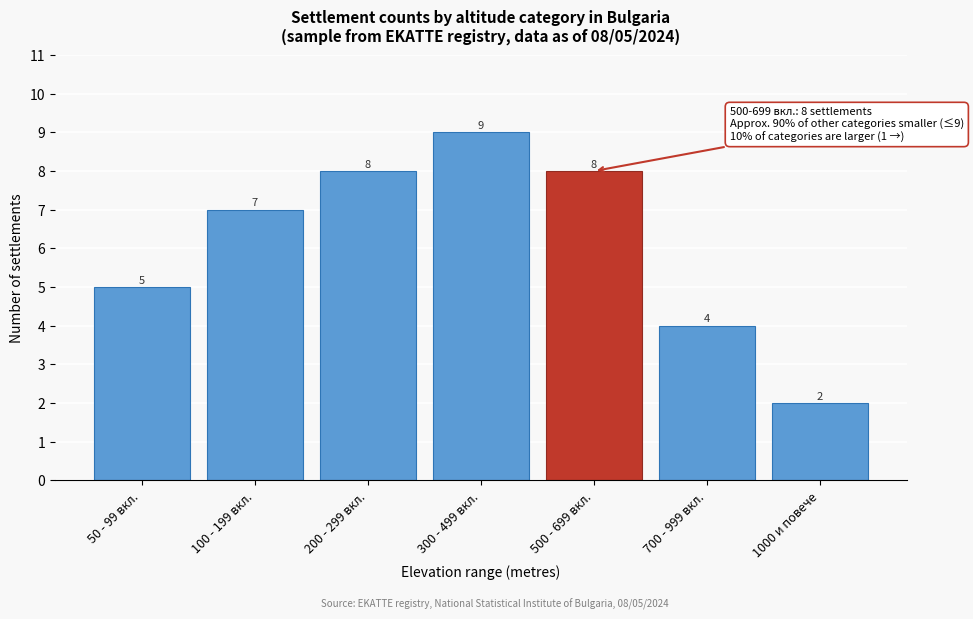

Reading left to right, transcribe all the data shown in this chart.

5	7	8	9	8	4	2